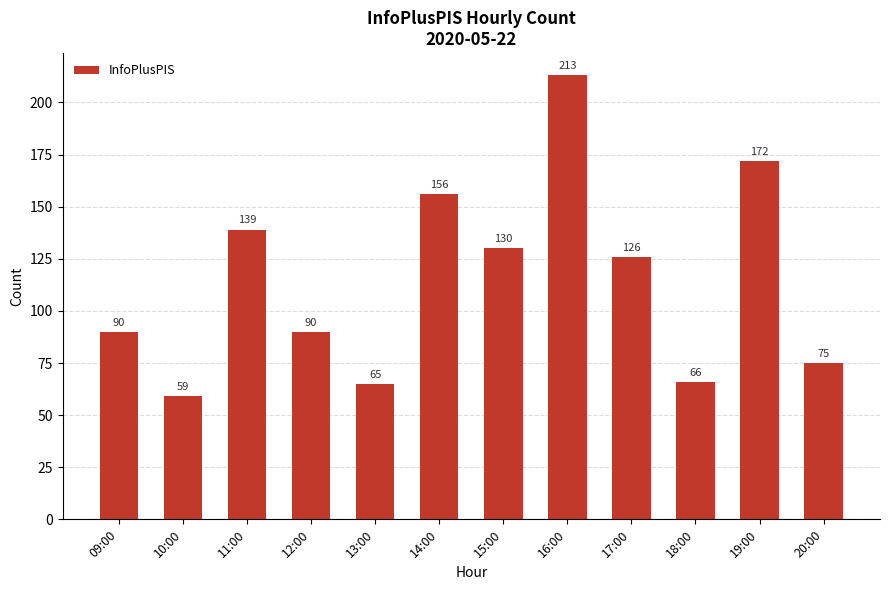

What is the label of the 11th bar from the right?

10:00